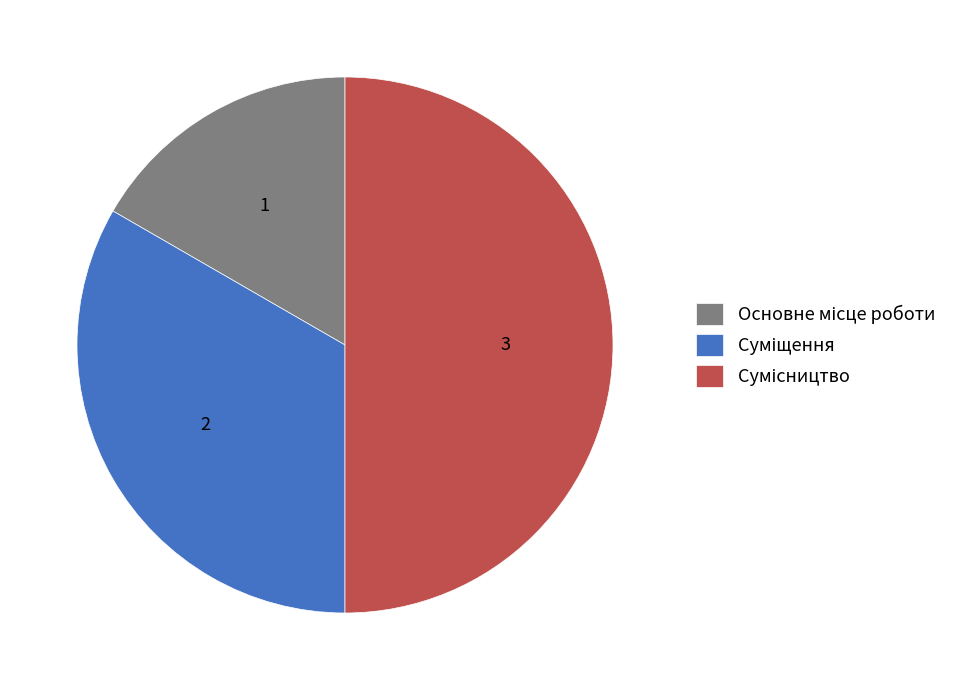

How many segments does this pie chart have?

3